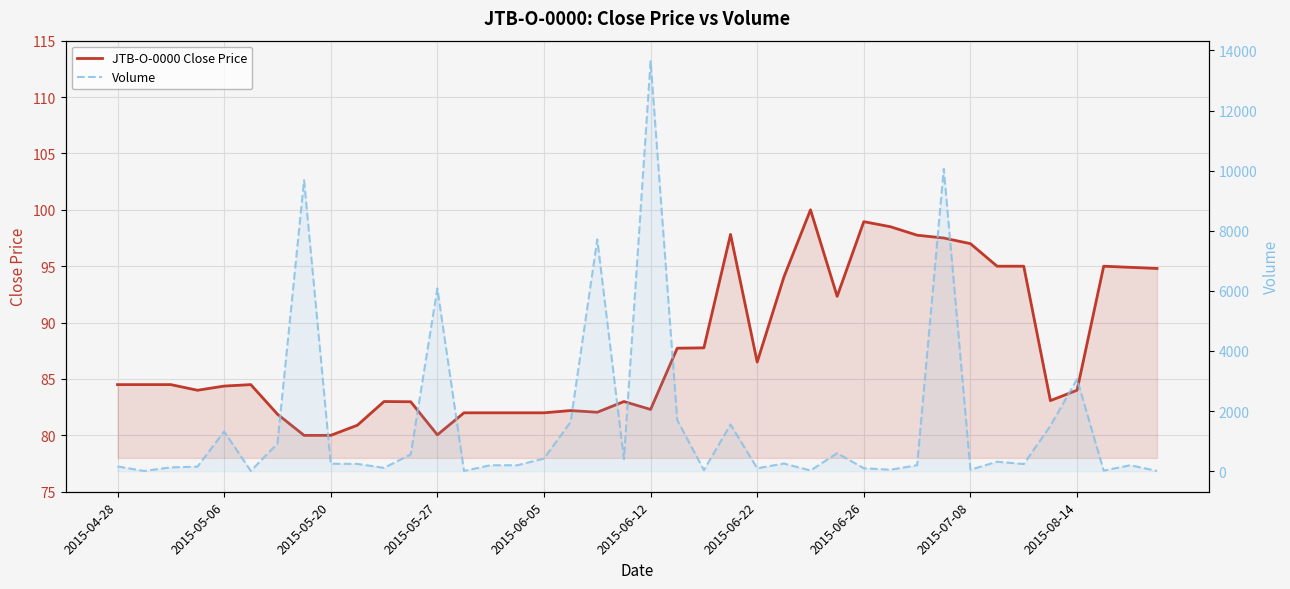

Is the value of Volume at 27 greater than the value of JTB-O-0000 Close Price at 2015-06-05?

Yes